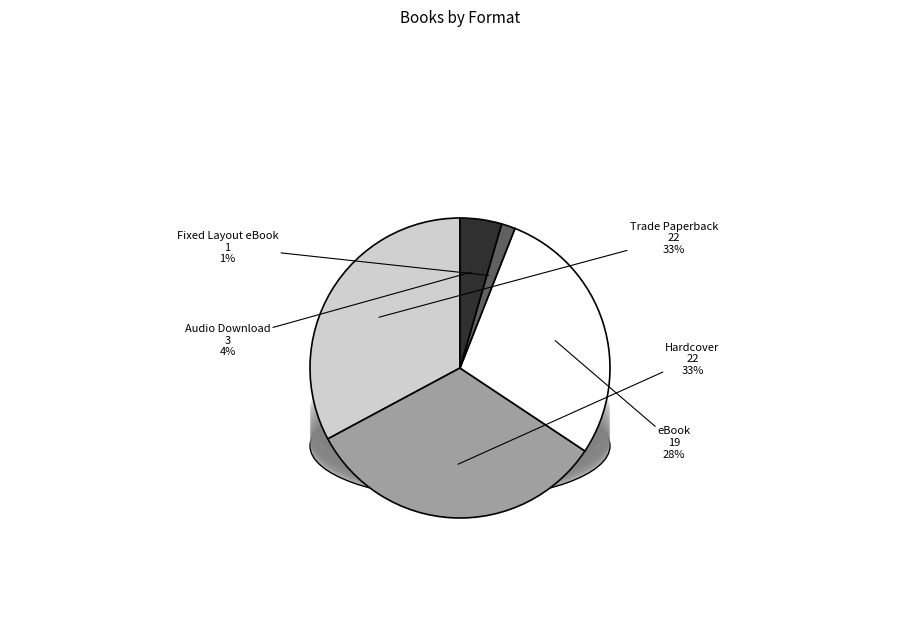

To the nearest percent, what portion does eBook represent?

28%